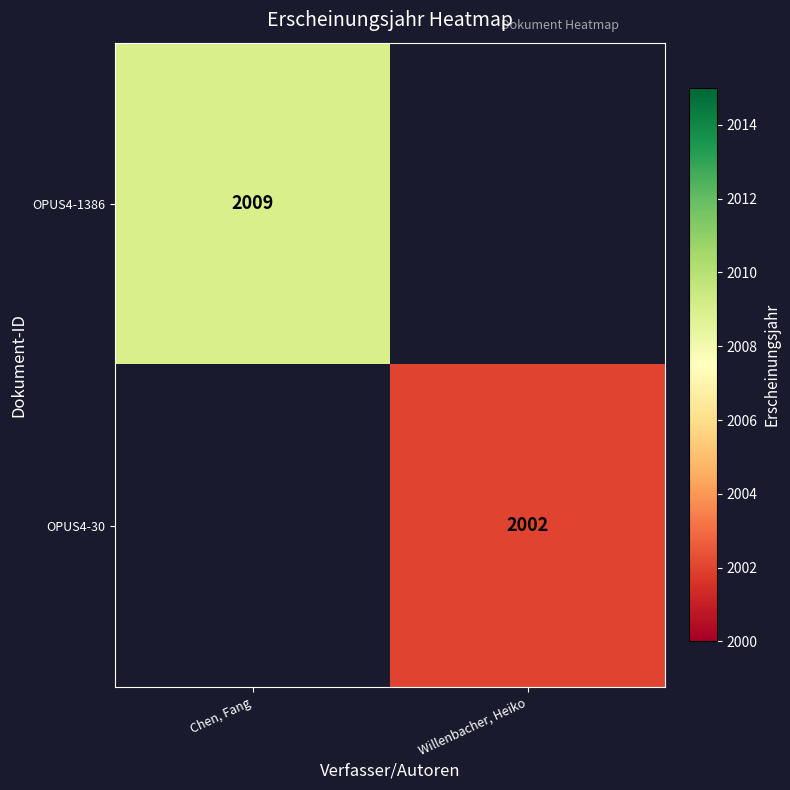

Is it true that OPUS4-30 equals 2002 at Willenbacher, Heiko?

True